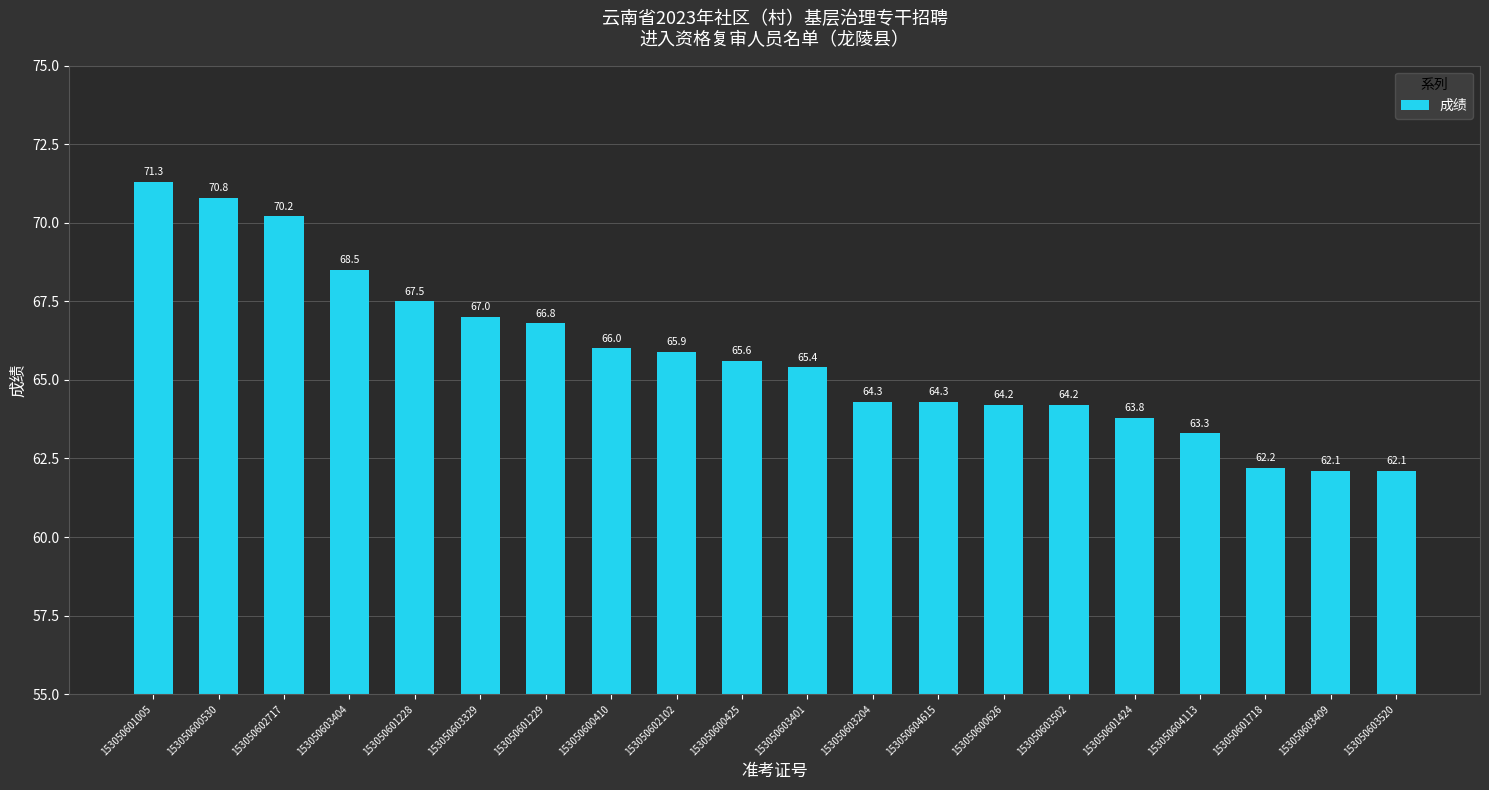

Reading left to right, extract all data points from this chart.

153050601005=71.3	153050600530=70.8	153050602717=70.2	153050603404=68.5	153050601228=67.5	153050603329=67.0	153050601229=66.8	153050600410=66.0	153050602102=65.9	153050600425=65.6	153050603401=65.4	153050603204=64.3	153050604615=64.3	153050600626=64.2	153050603502=64.2	153050601424=63.8	153050604113=63.3	153050601718=62.2	153050603409=62.1	153050603520=62.1